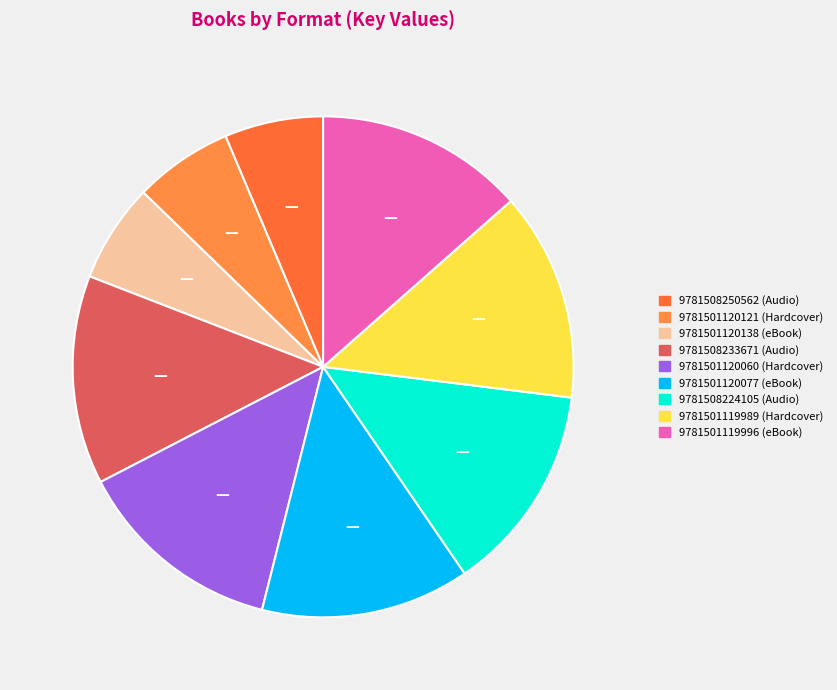

What is the smallest slice in the pie chart?

9781508250562 (Audio)